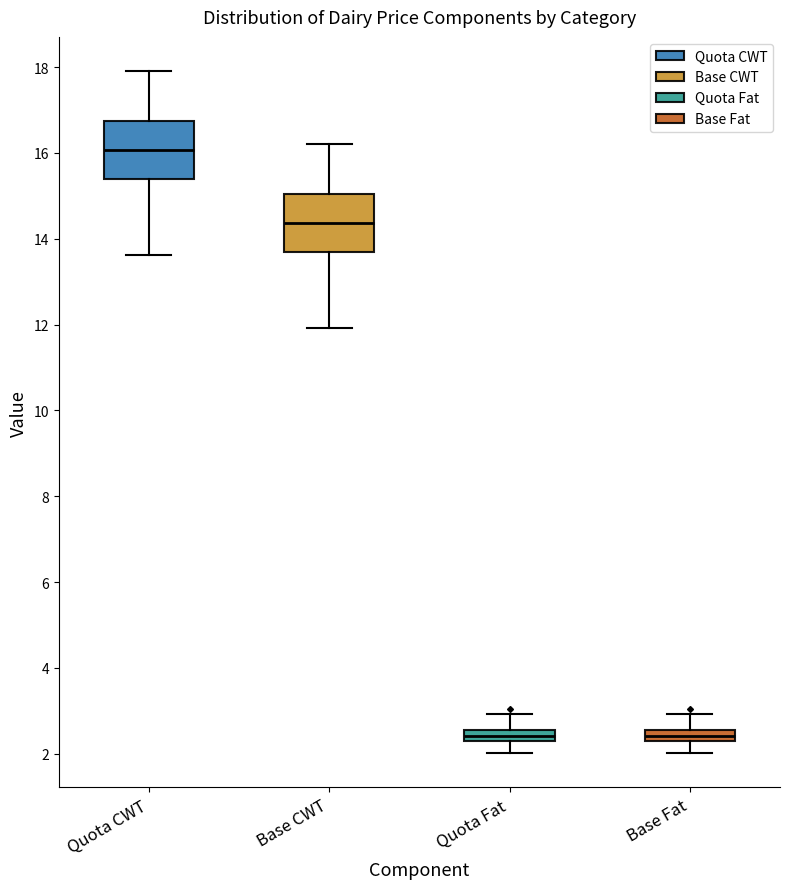

Which box's median line is the highest?

Quota CWT